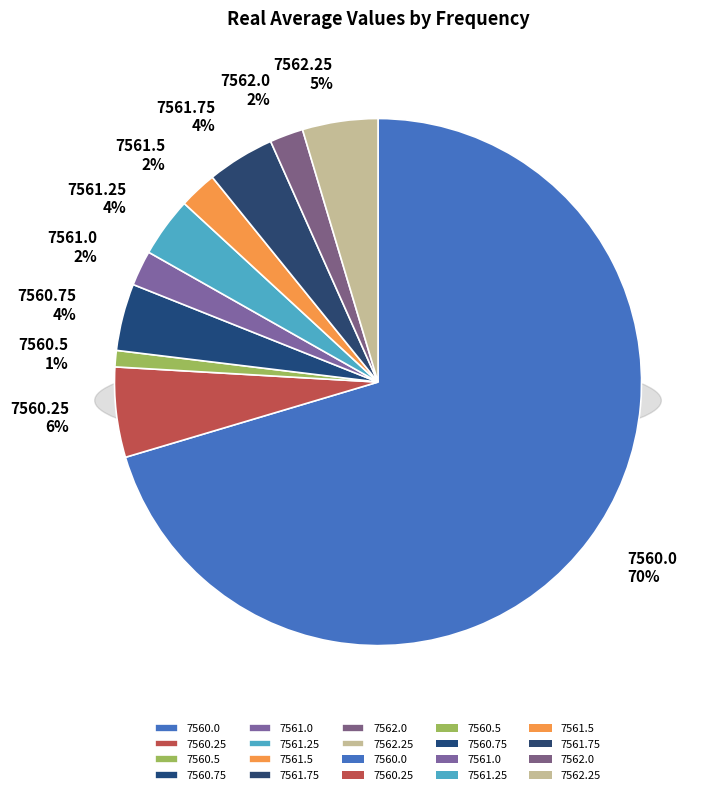

Is there a majority slice in this chart?

Yes